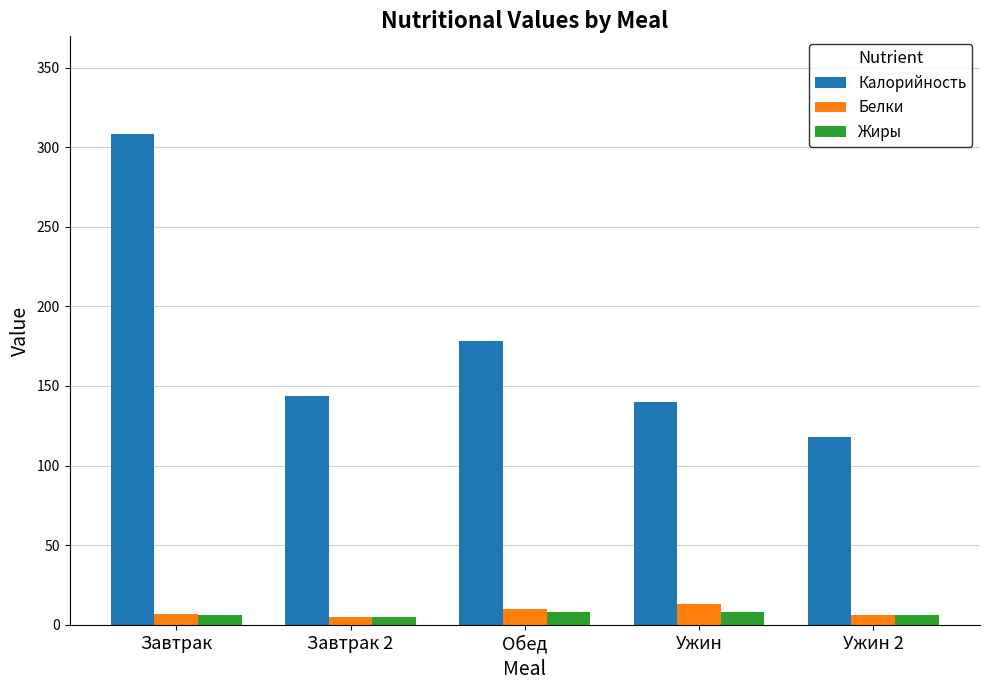

Rank the categories by Калорийность value from lowest to highest.

Ужин 2, Ужин, Завтрак 2, Обед, Завтрак